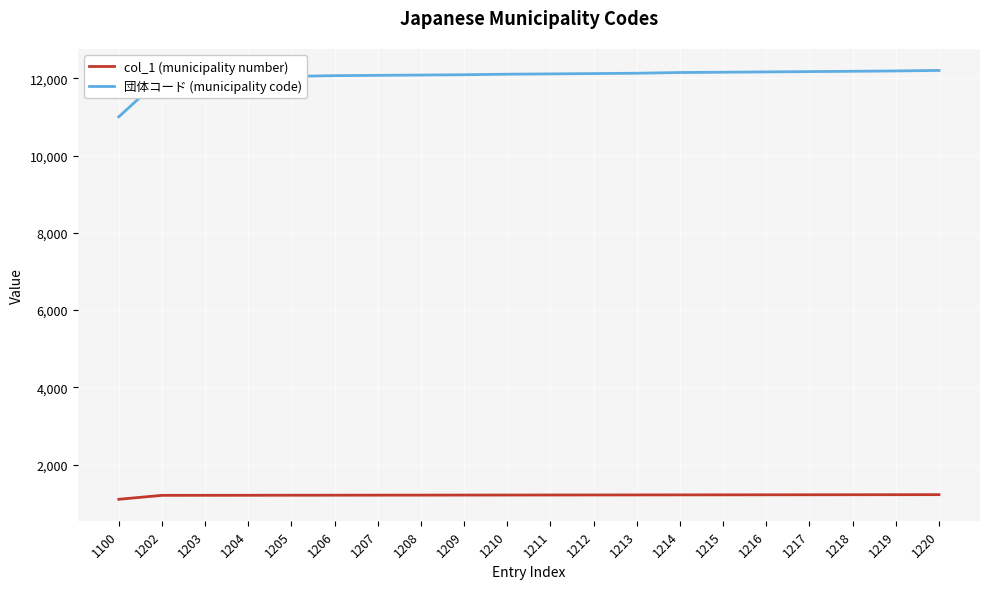

True or false: col_1 (municipality number) and 団体コード (municipality code) intersect in this chart.

False